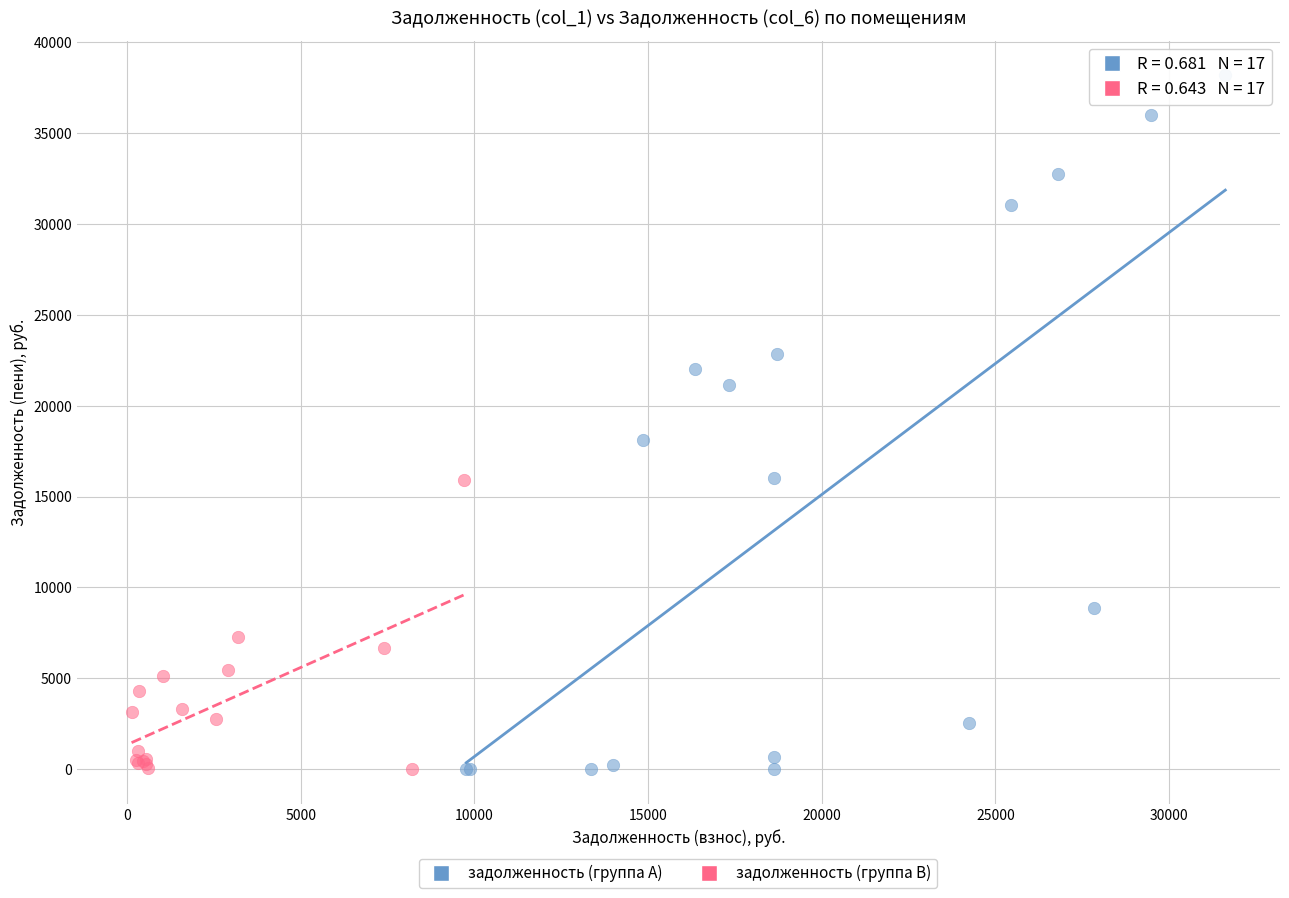

Which series contains the highest Y value?

задолженность (группа A)